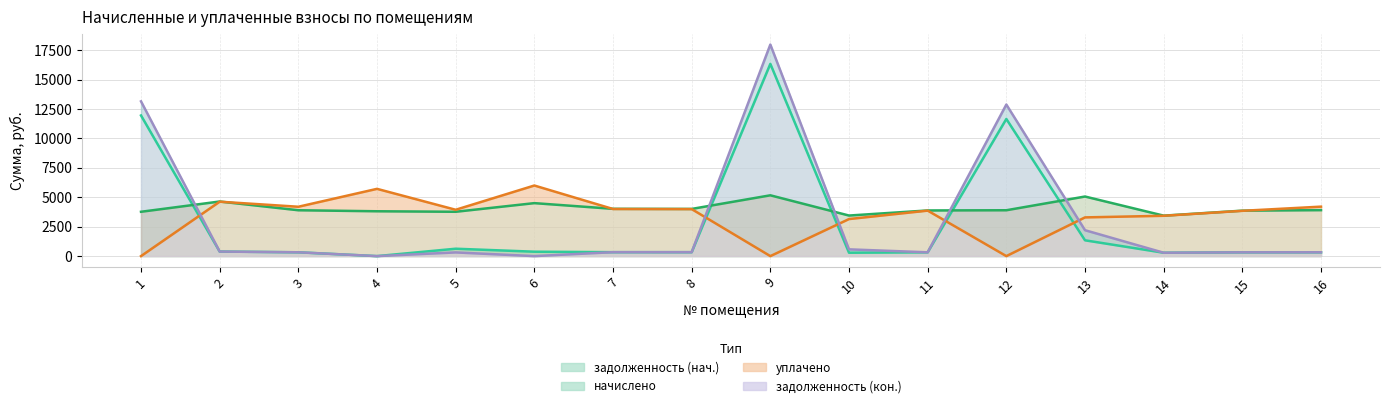

What is the spread (max minus min) of values at 6?

5998.4